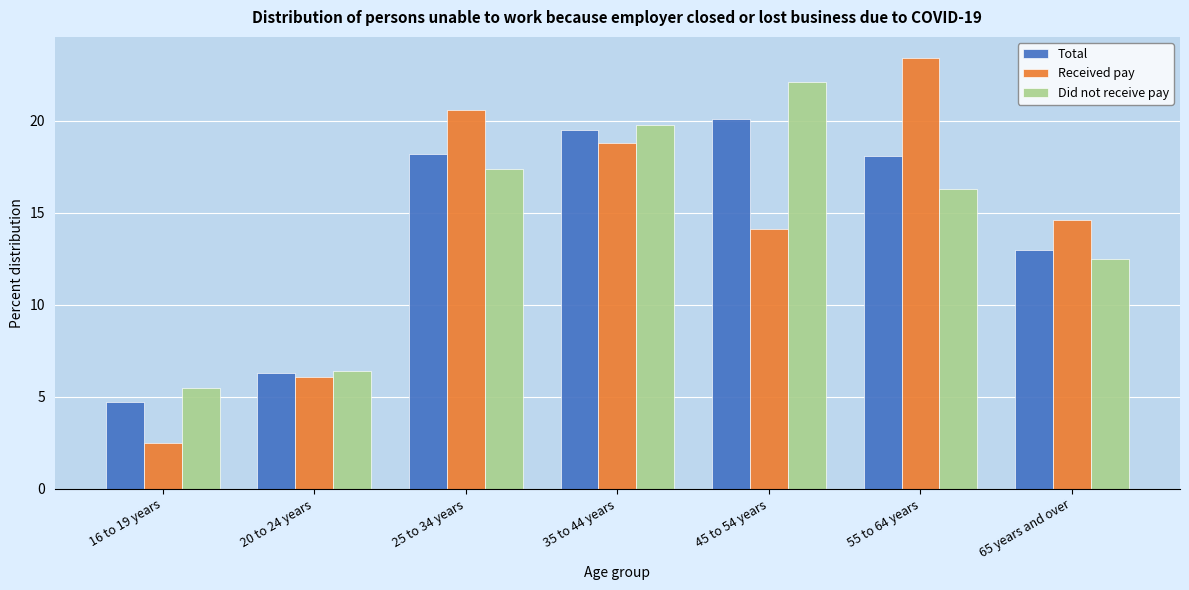

Reading left to right, list all the values displayed in this chart.

Total: 16 to 19 years=4.7	20 to 24 years=6.3	25 to 34 years=18.2	35 to 44 years=19.5	45 to 54 years=20.1	55 to 64 years=18.1	65 years and over=13.0
Received pay: 16 to 19 years=2.5	20 to 24 years=6.1	25 to 34 years=20.6	35 to 44 years=18.8	45 to 54 years=14.1	55 to 64 years=23.4	65 years and over=14.6
Did not receive pay: 16 to 19 years=5.5	20 to 24 years=6.4	25 to 34 years=17.4	35 to 44 years=19.8	45 to 54 years=22.1	55 to 64 years=16.3	65 years and over=12.5